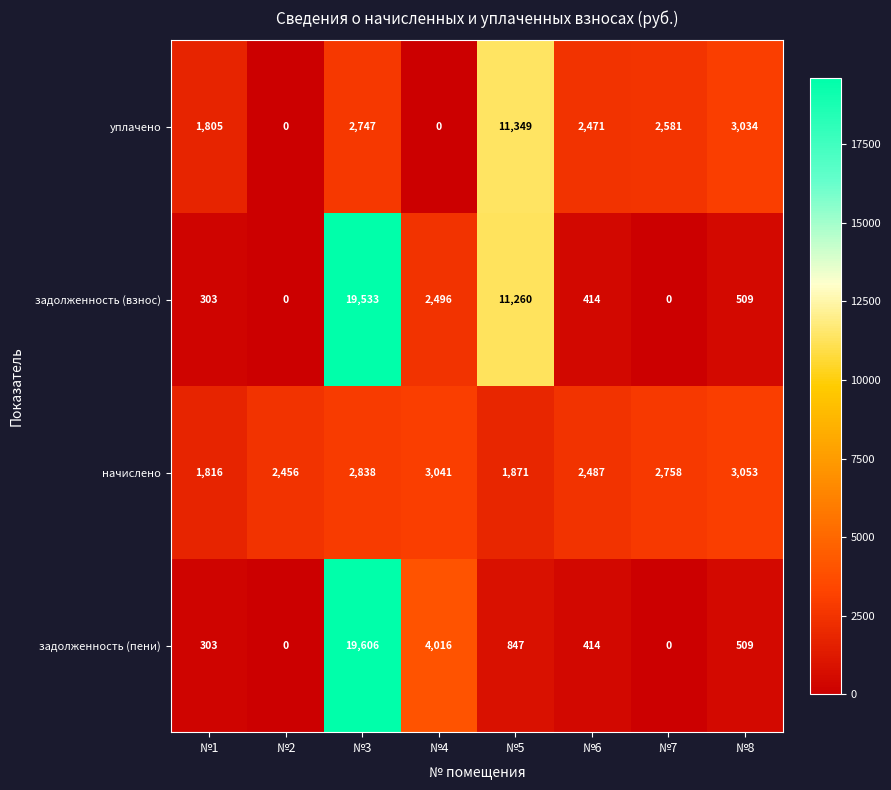

What is the difference between the highest and lowest values at №5?

10502